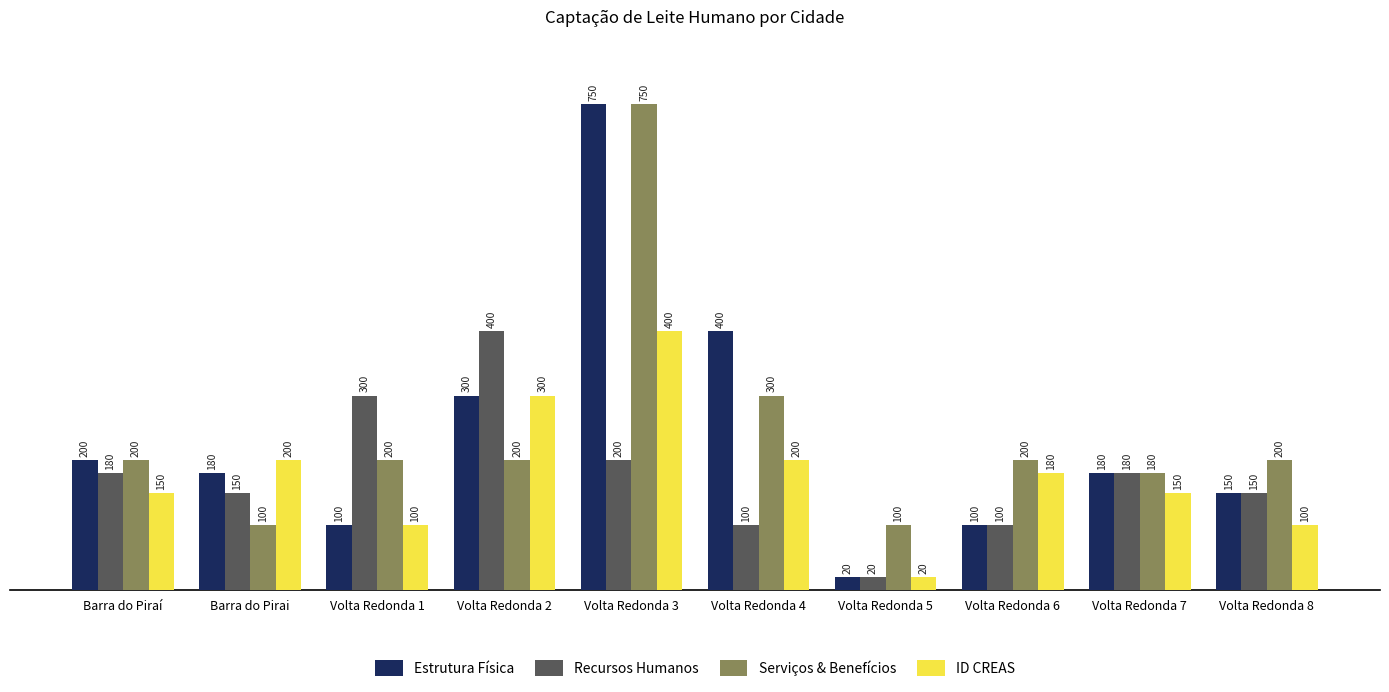

Which series has the widest spread of values?

Estrutura Física